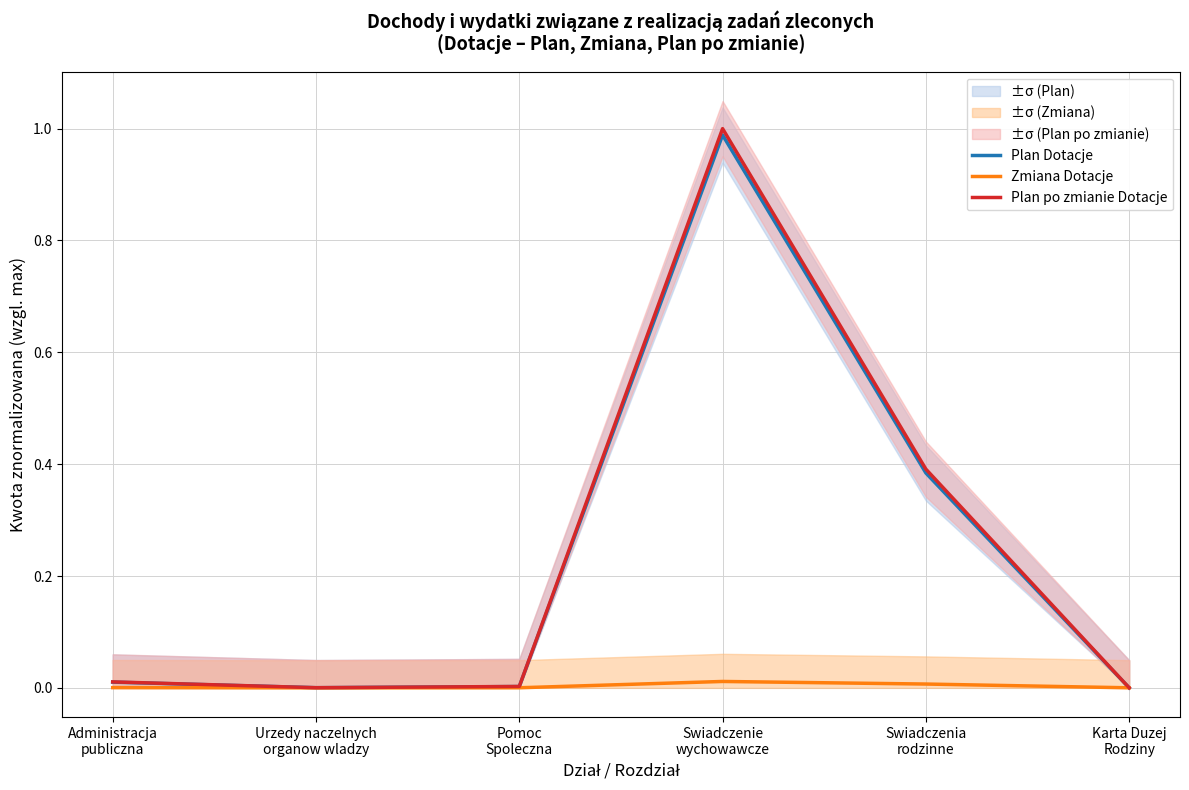

What is the value of the Plan Dotacje point at the 5th from the left?

0.4